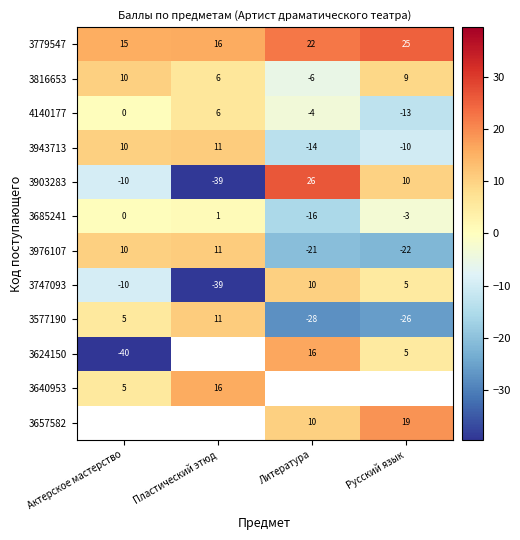

The 3685241 series shows -5.5 at Литература. True or false?

False